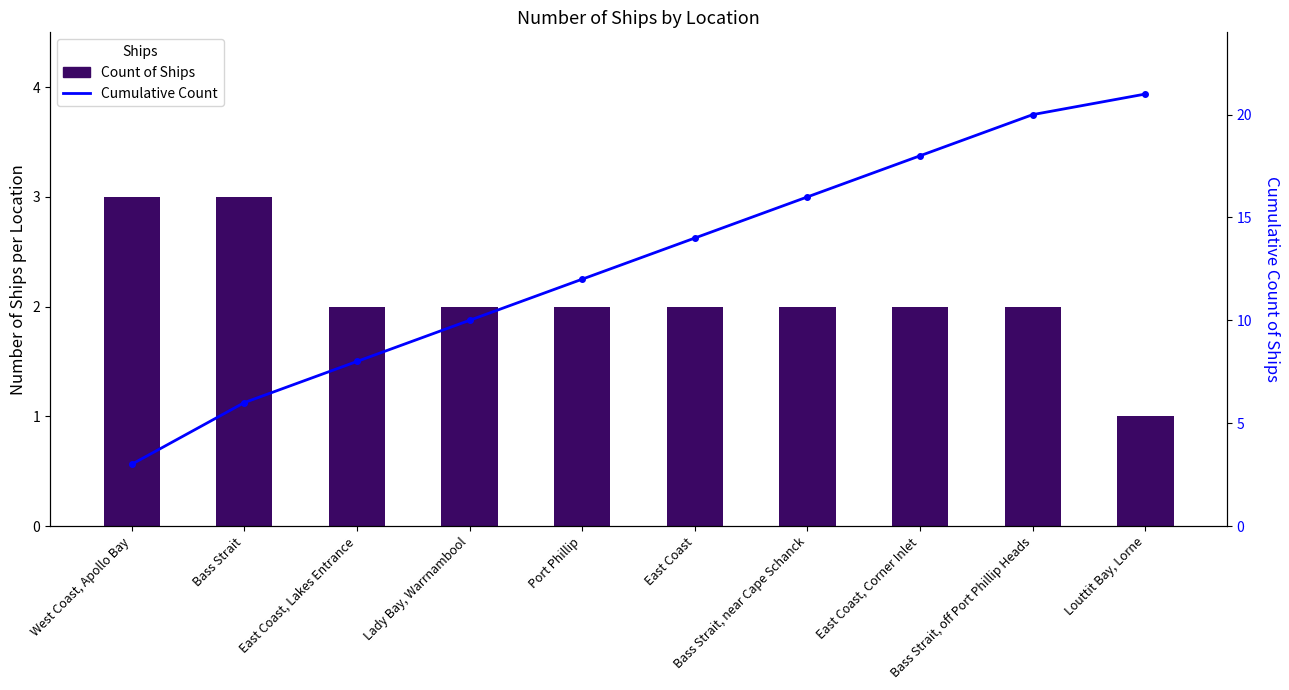

What are all the series names shown in the legend?

Count of Ships, Cumulative Count